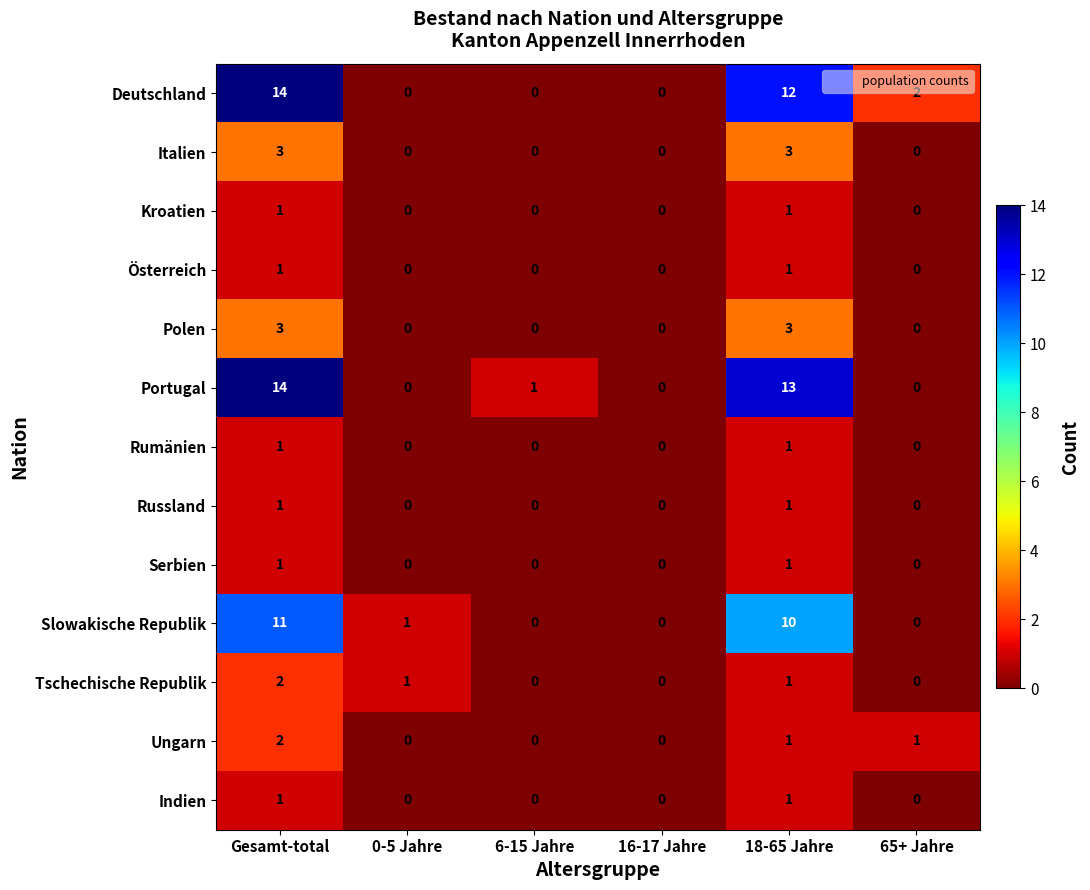

What is the total value across all series at 65+ Jahre?

3